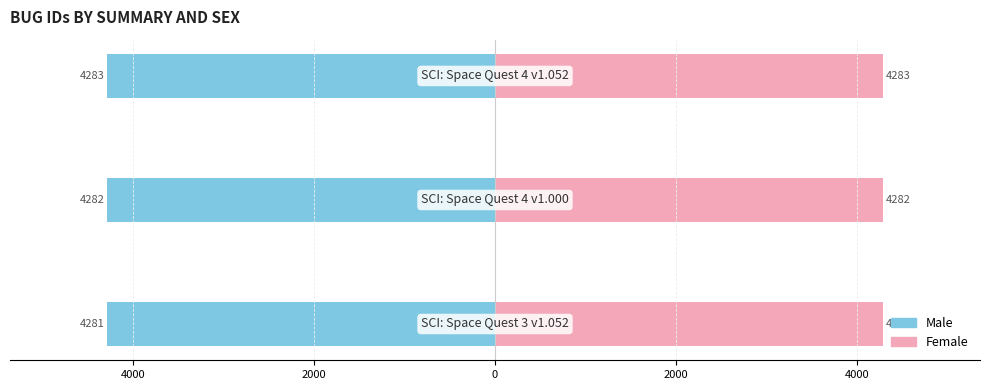

Reading left to right, list all the values displayed in this chart.

Male: -4281	-4282	-4283
Female: 4281	4282	4283